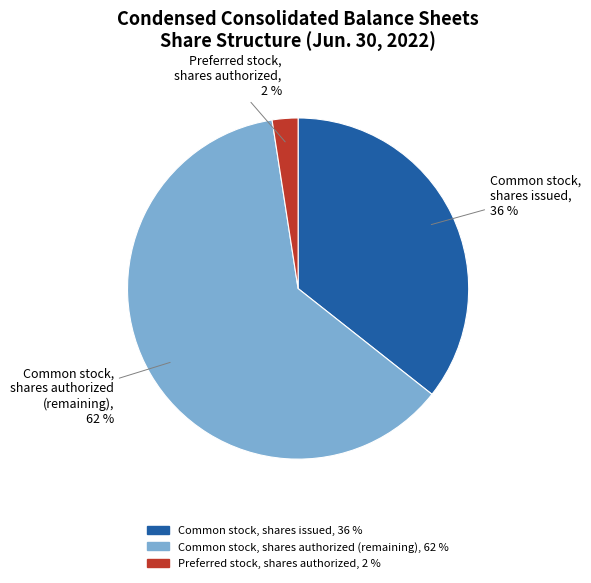

Which slice represents more than half of the pie?

Common stock, shares authorized